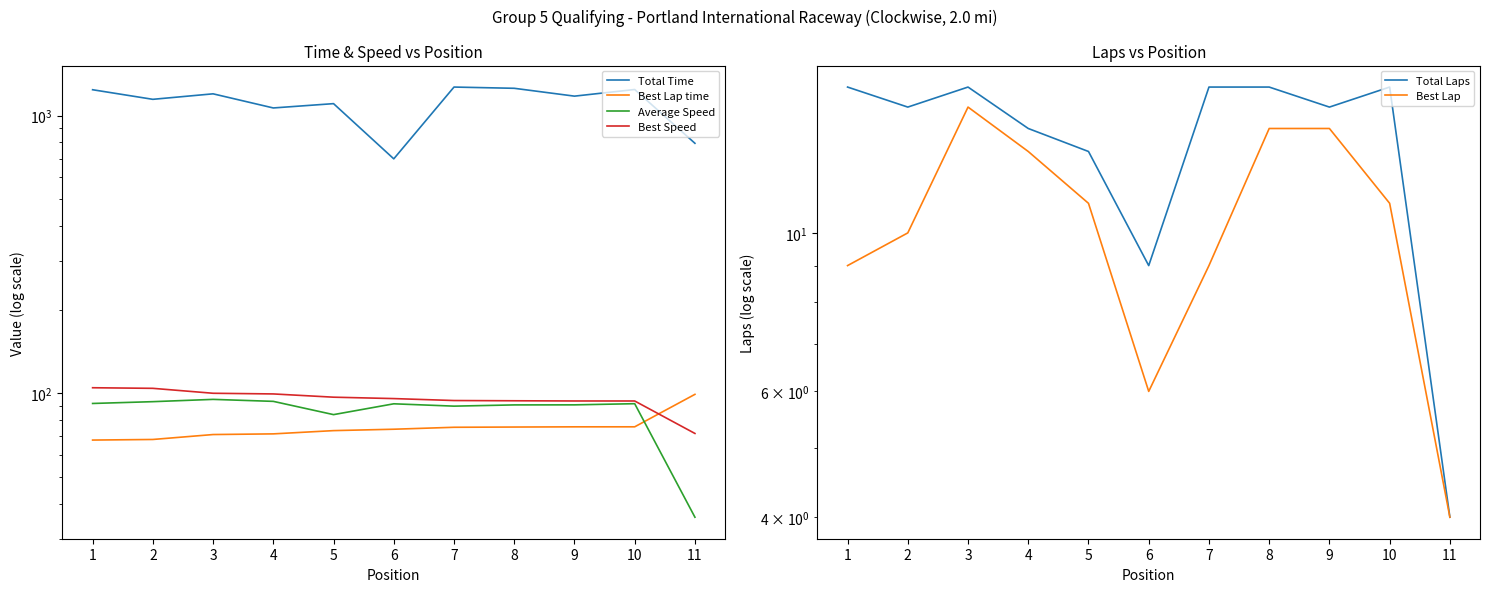

How many lines are shown in the chart?

6